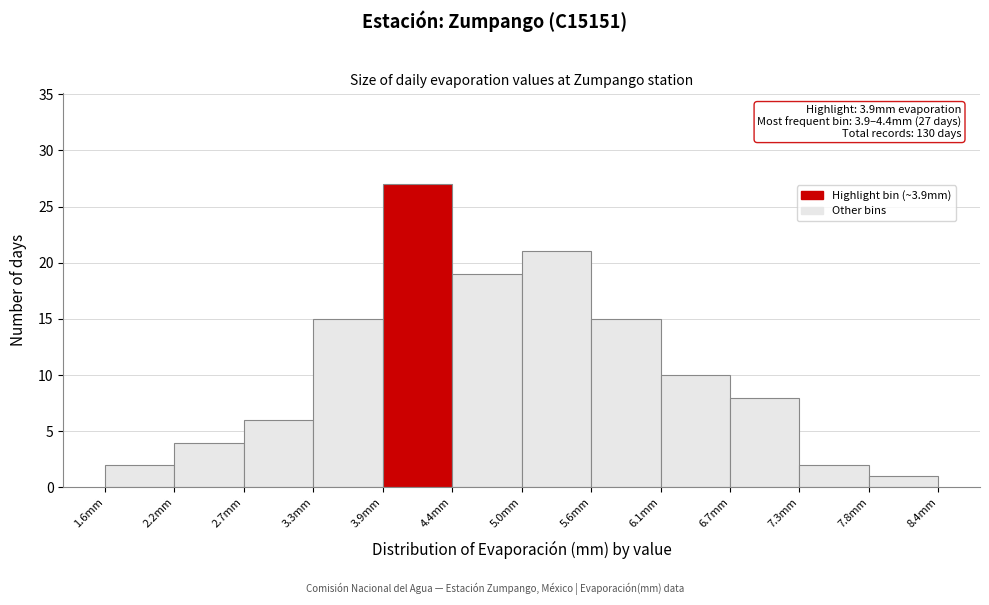

Which range on the x-axis has the tallest bar?

3.9 to 4.4